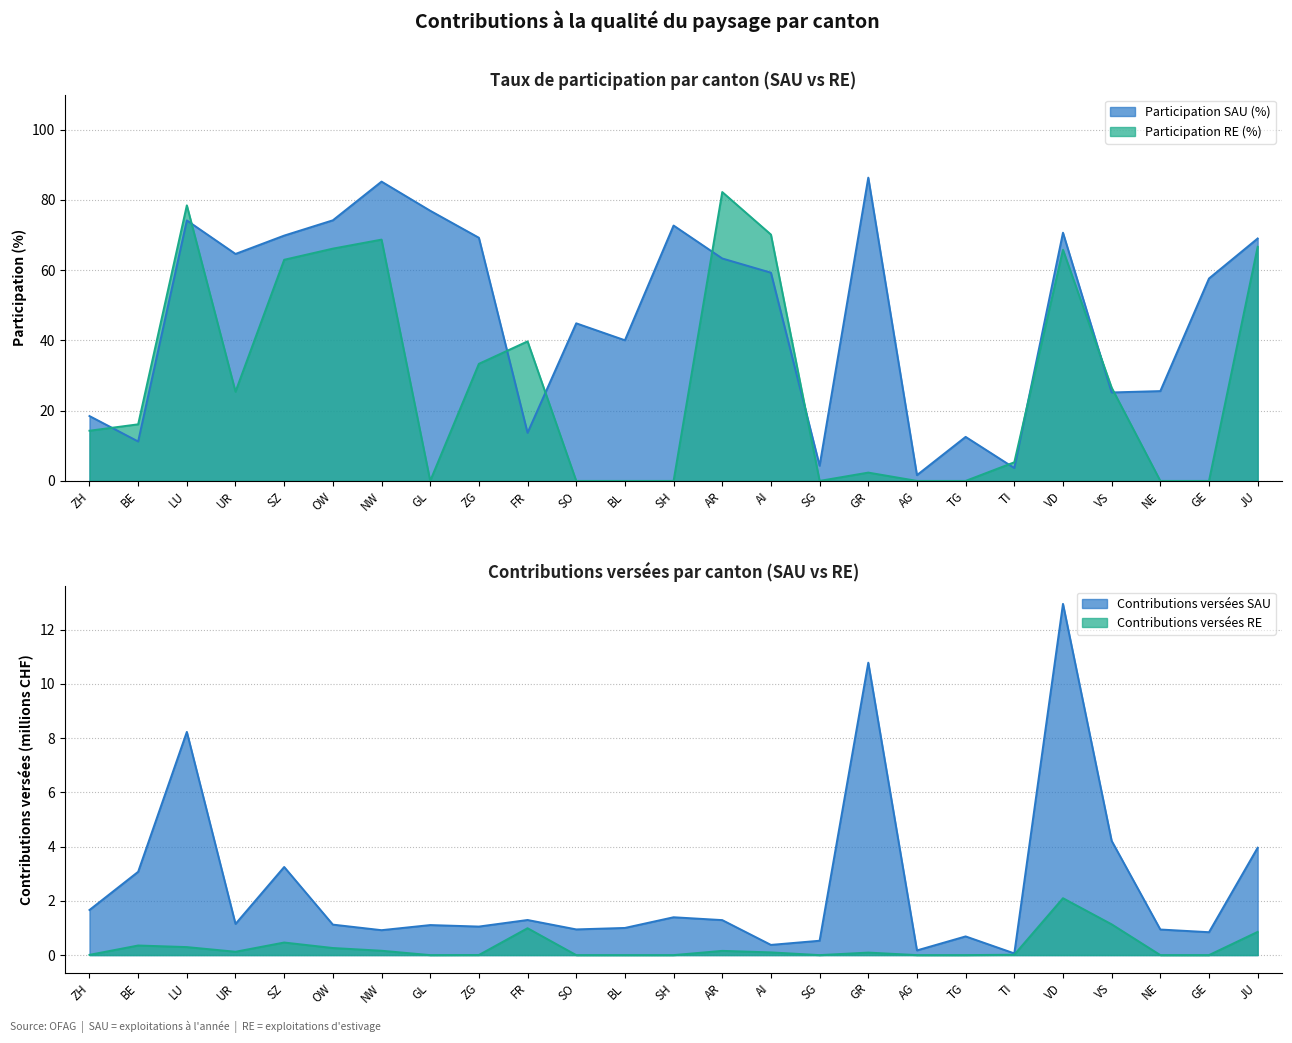

Count the number of categories in the chart.

25